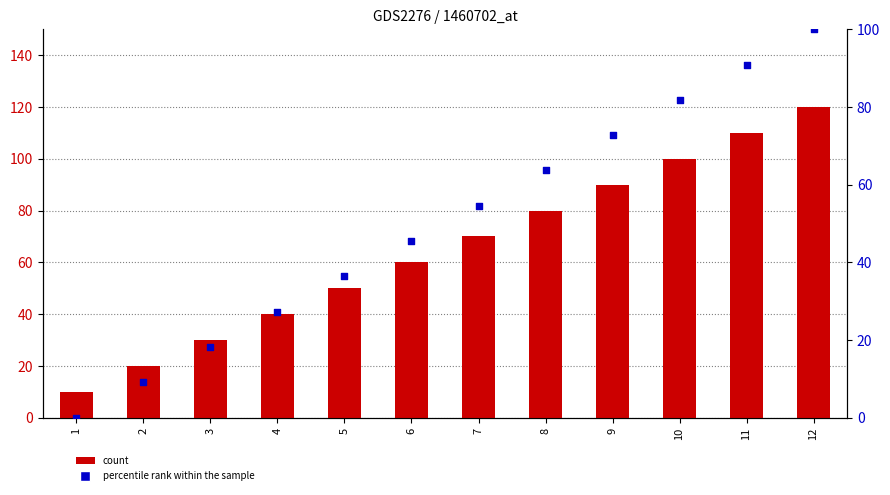

Which series has the largest Y range (max minus min)?

count